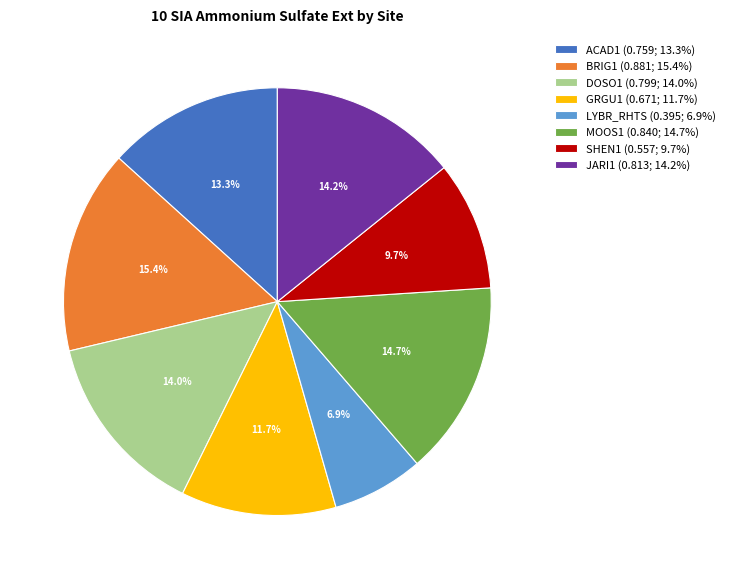

How many slices are in this pie chart?

8